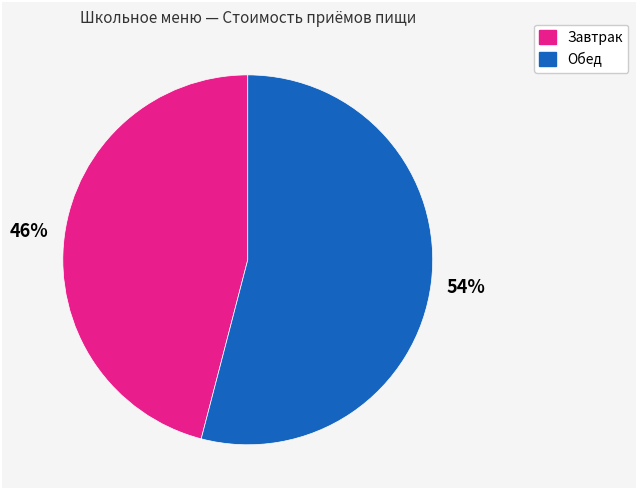

Does any single category account for the majority?

Yes